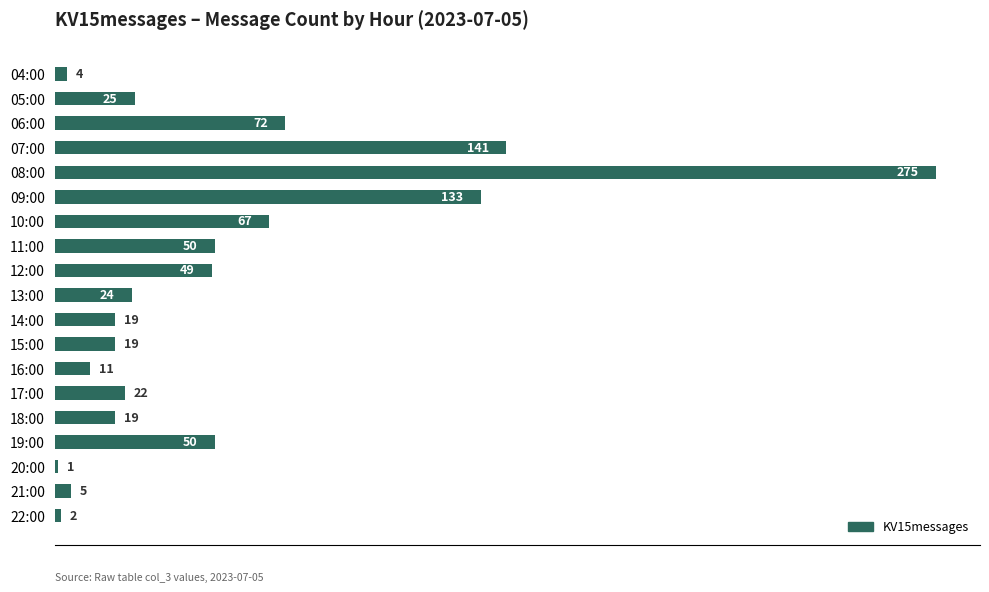

Count the number of categories in the chart.

19